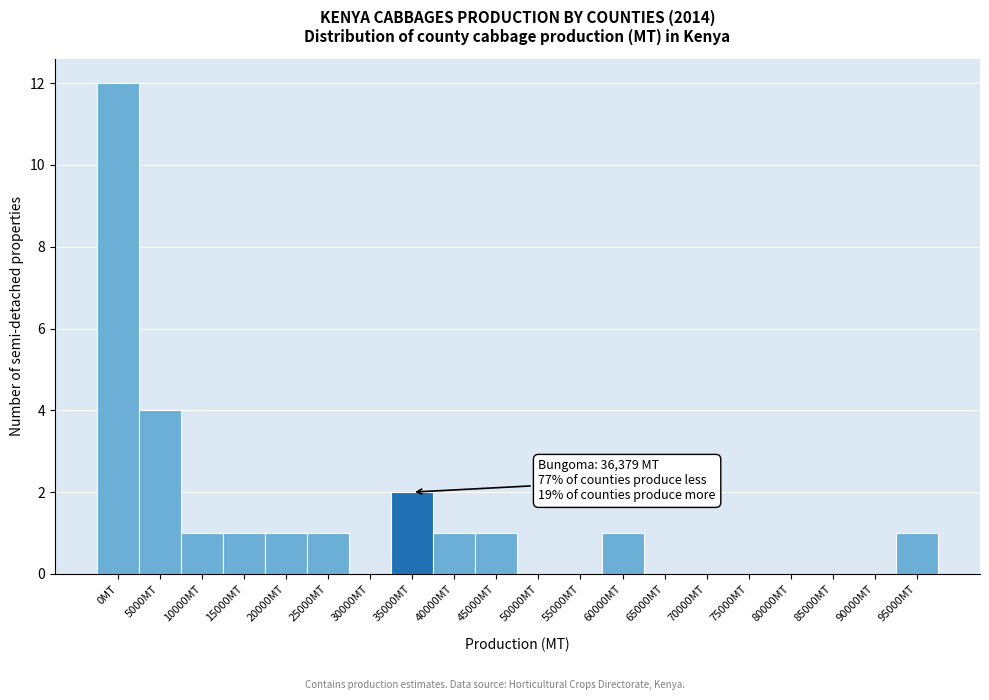

Reading right to left, list all the values displayed in this chart.

95000MT=1	90000MT=0	85000MT=0	80000MT=0	75000MT=0	70000MT=0	65000MT=0	60000MT=1	55000MT=0	50000MT=0	45000MT=1	40000MT=1	35000MT=2	30000MT=0	25000MT=1	20000MT=1	15000MT=1	10000MT=1	5000MT=4	0MT=12